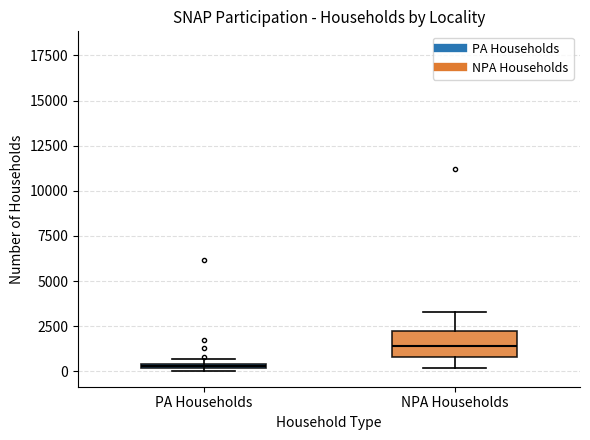

Which box has the lowest median line?

PA Households